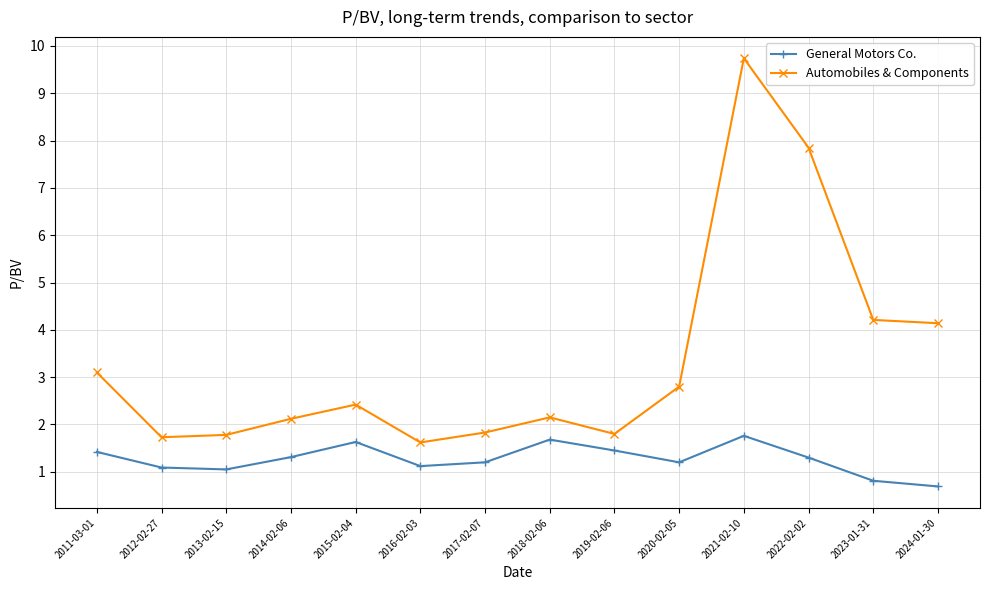

At which category is the sum across all series the highest?

2021-02-10